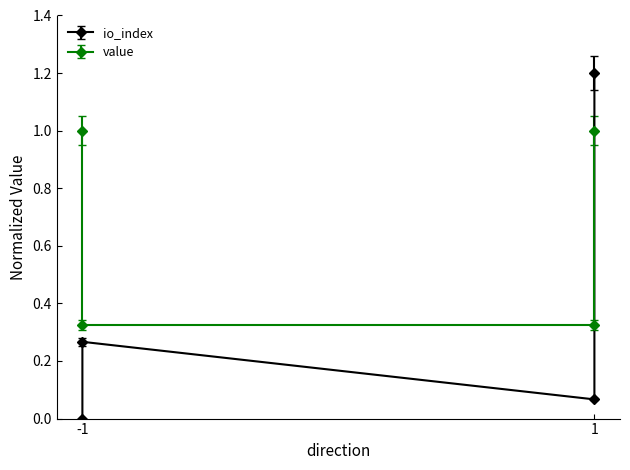

What are all the series names shown in the legend?

io_index, value